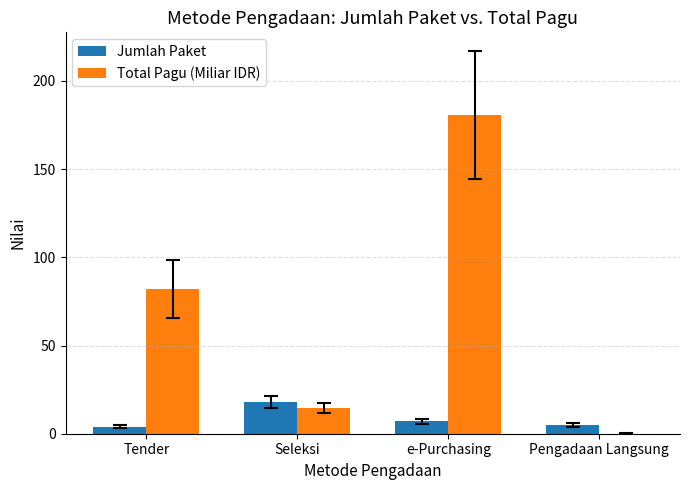

Which category has the highest value across all series?

e-Purchasing